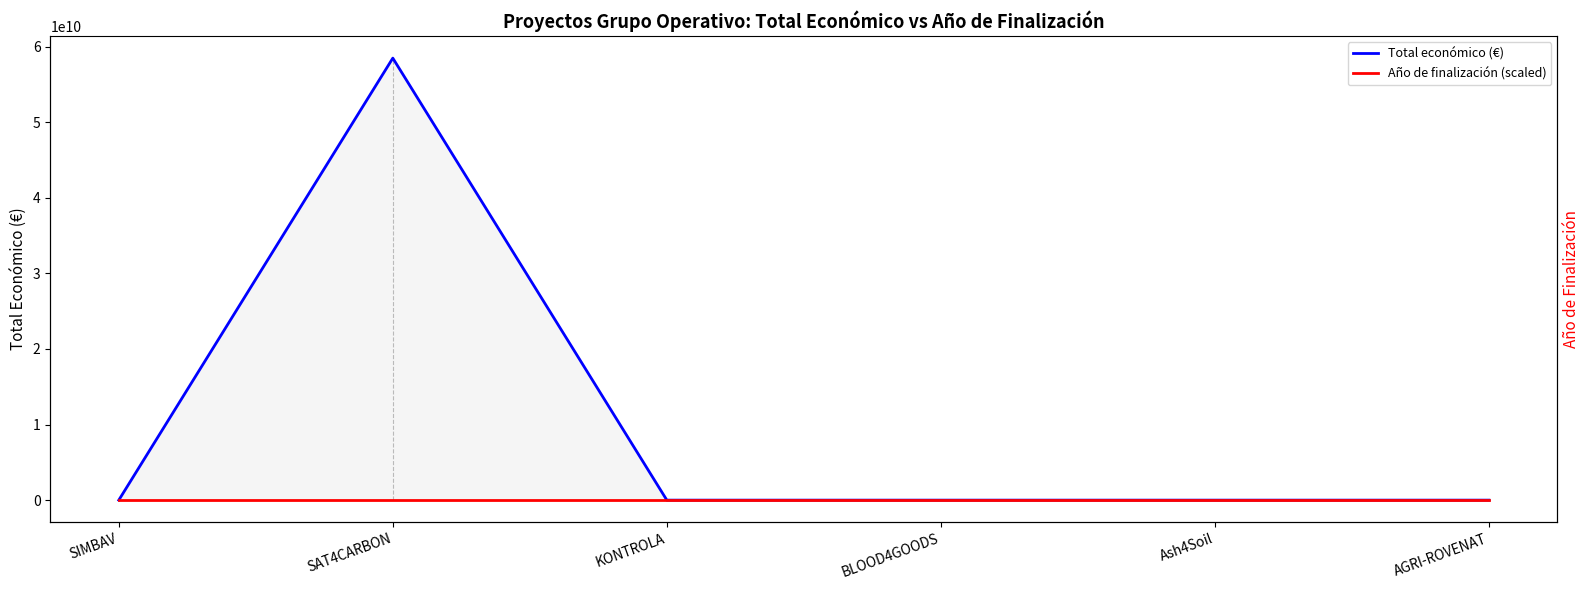

True or false: Total económico (€) and Año de finalización (scaled) cross at least once.

False